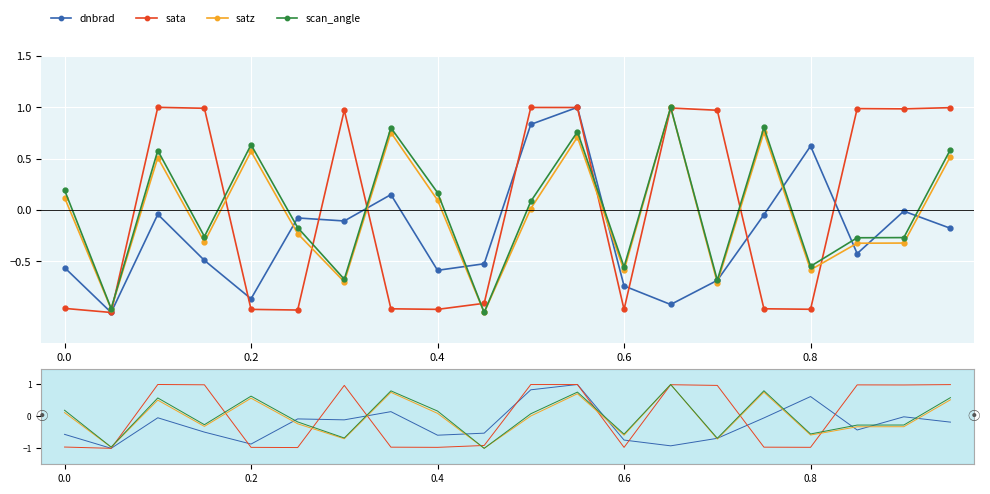

Count the number of data series in this chart.

4